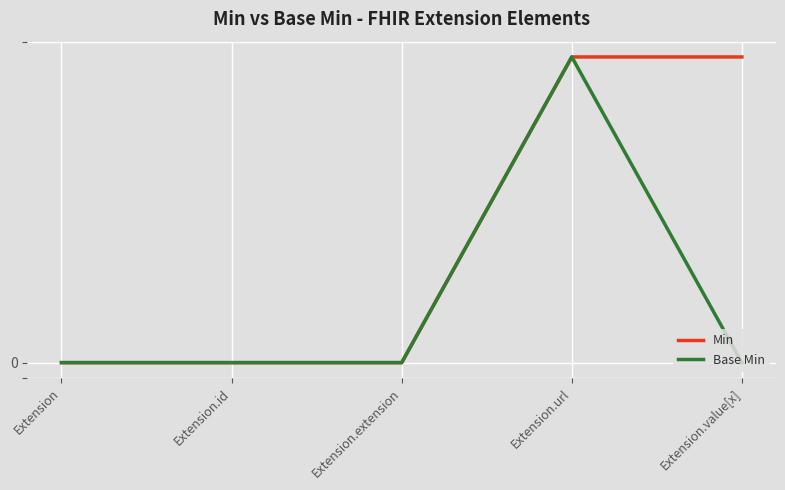

Which category has the highest value in the Base Min series?

Extension.url